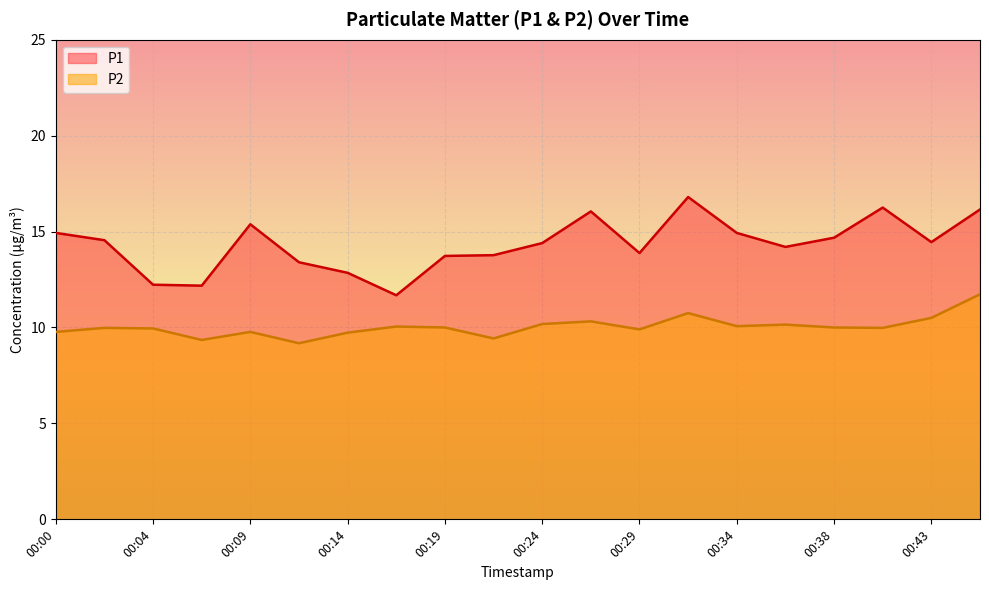

At which label is P1 closest to 14?

00:29